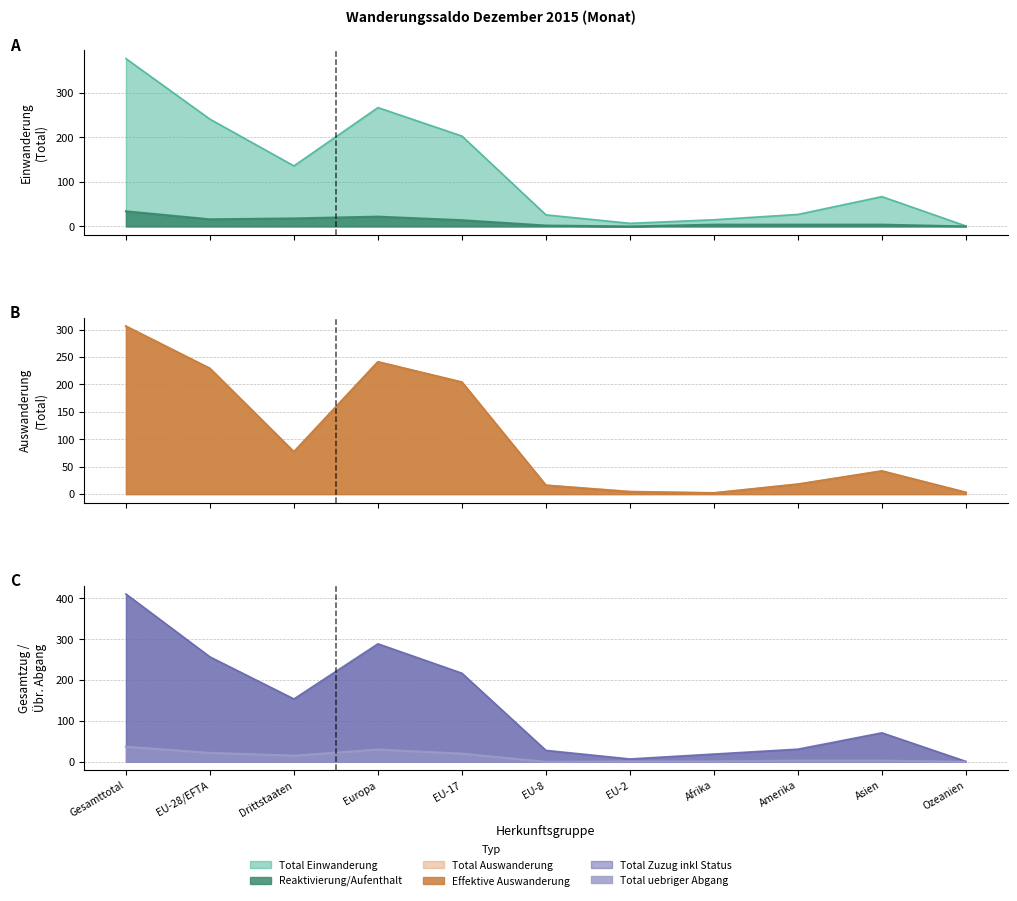

Reading left to right, list all the values displayed in this chart.

Total Einwanderung: 377	241	136	267	203	26	7	15	27	67	1
Total Auswanderung: 306	229	77	241	204	16	5	2	18	42	3
Total uebriger Abgang: 37	22	15	30	20	0	1	1	3	3	0
Reaktivierung/Aufenthalt: 34	16	18	22	14	2	0	4	4	4	0
Effektive Auswanderung: 306	229	77	241	204	16	4	2	18	42	3
Total Zuzug inkl Status: 411	257	154	289	217	28	7	19	31	71	1